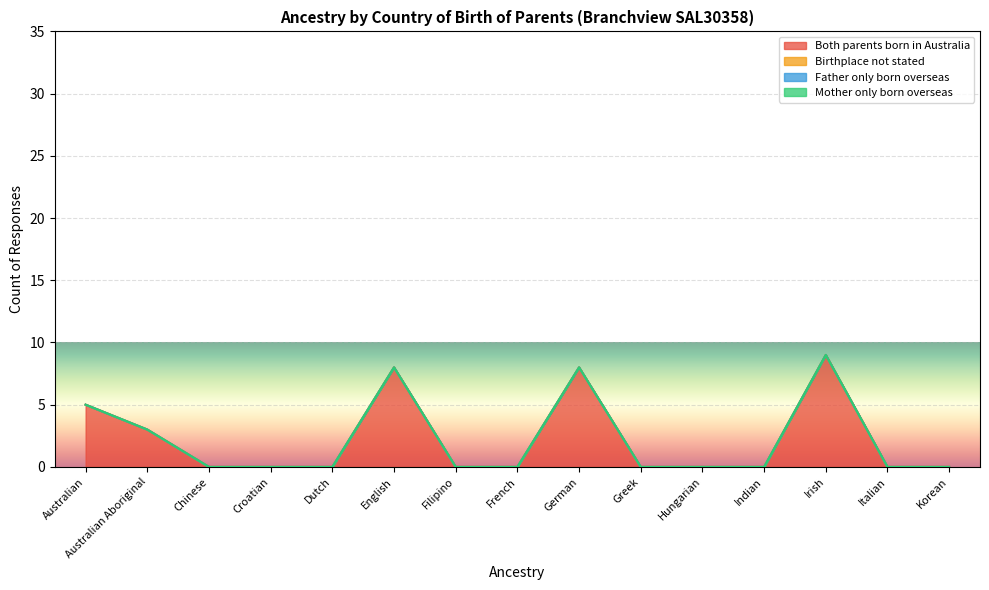

Reading right to left, extract all data points from this chart.

Both parents born in Australia: Korean=0	Italian=0	Irish=9	Indian=0	Hungarian=0	Greek=0	German=8	French=0	Filipino=0	English=8	Dutch=0	Croatian=0	Chinese=0	Australian Aboriginal=3	Australian=5
Birthplace not stated: Korean=0	Italian=0	Irish=0	Indian=0	Hungarian=0	Greek=0	German=0	French=0	Filipino=0	English=0	Dutch=0	Croatian=0	Chinese=0	Australian Aboriginal=0	Australian=0
Father only born overseas: Korean=0	Italian=0	Irish=0	Indian=0	Hungarian=0	Greek=0	German=0	French=0	Filipino=0	English=0	Dutch=0	Croatian=0	Chinese=0	Australian Aboriginal=0	Australian=0
Mother only born overseas: Korean=0	Italian=0	Irish=0	Indian=0	Hungarian=0	Greek=0	German=0	French=0	Filipino=0	English=0	Dutch=0	Croatian=0	Chinese=0	Australian Aboriginal=0	Australian=0